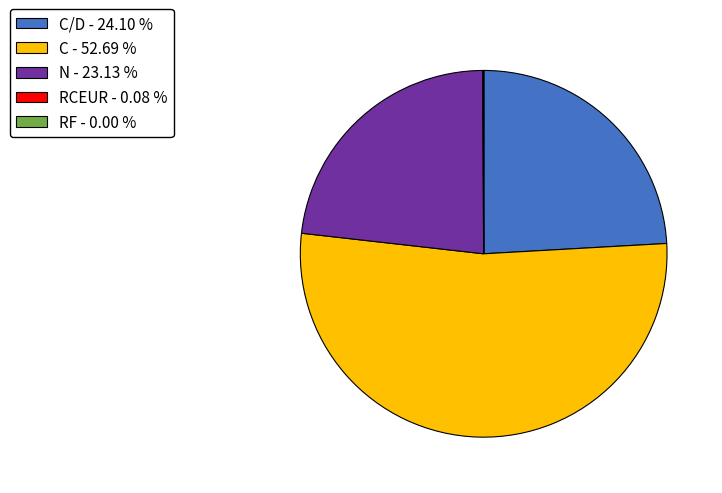

Which slice is the largest?

C - 52.69 %